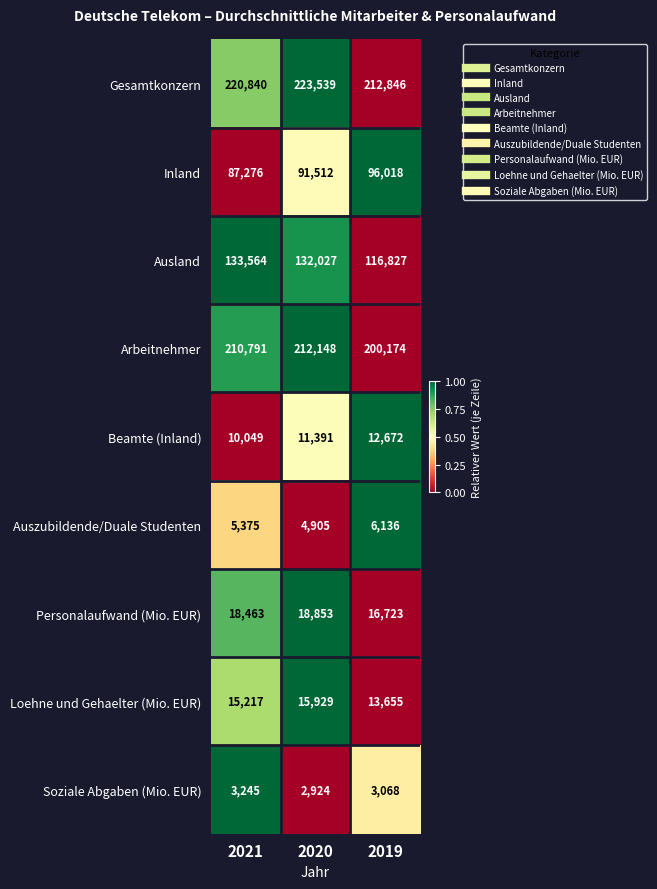

How many values in the Soziale Abgaben (Mio. EUR) series are below 3068?

1